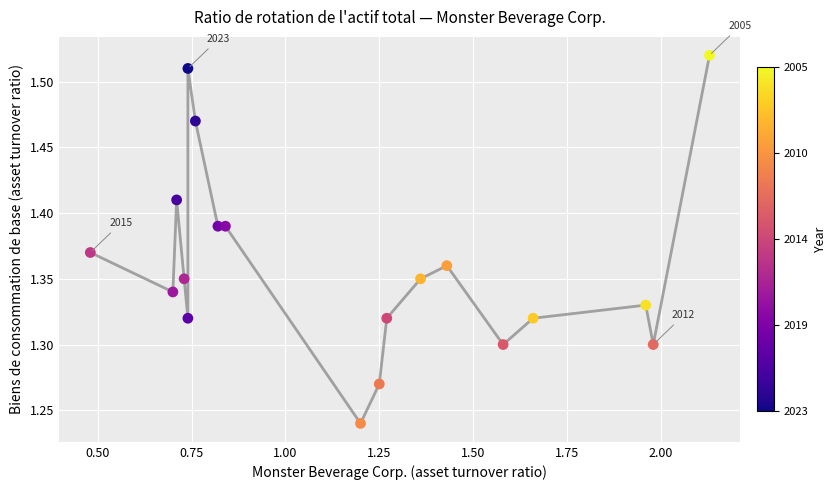

What is the range of Y values (max minus min)?

0.3